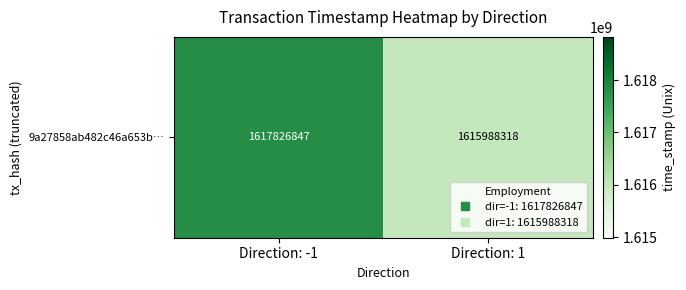

Rank the categories by value from lowest to highest.

Direction: 1, Direction: -1